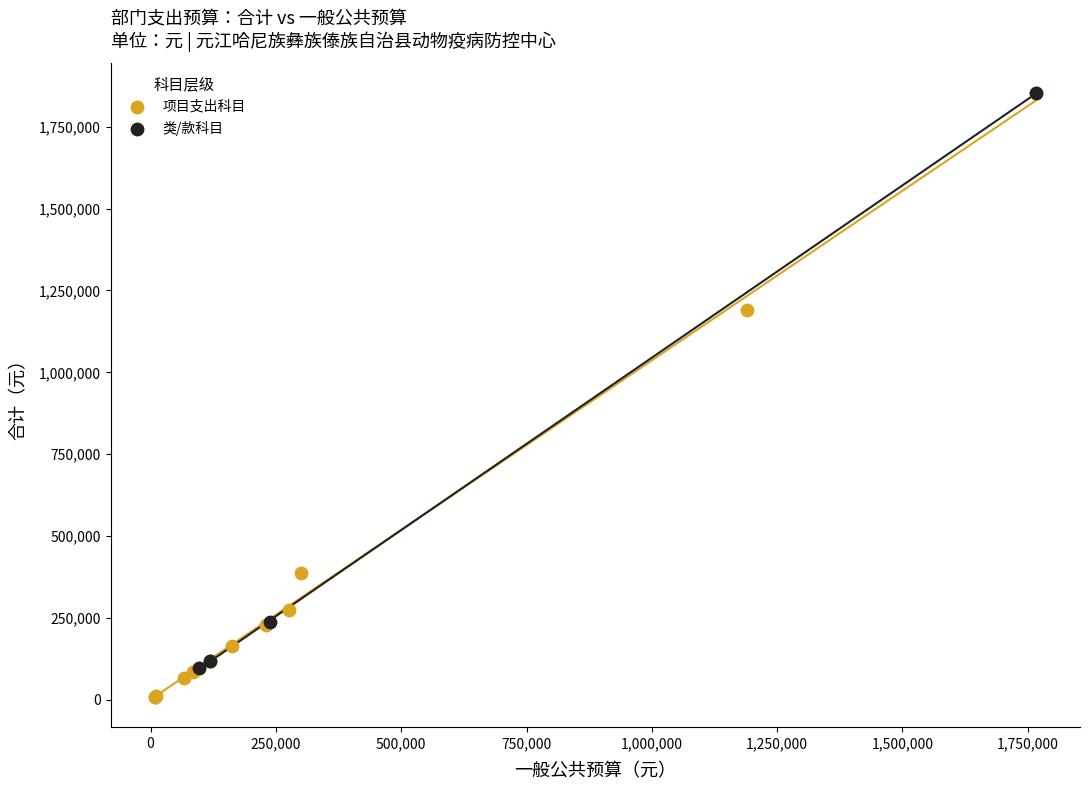

Which series has the widest spread of Y values?

项目支出科目